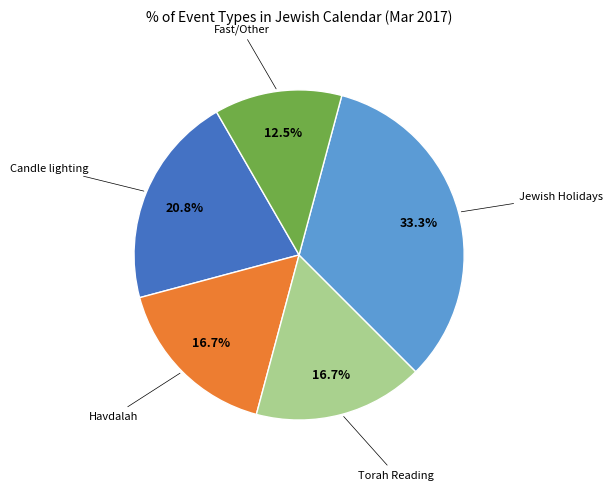

Is there a majority slice in this chart?

No